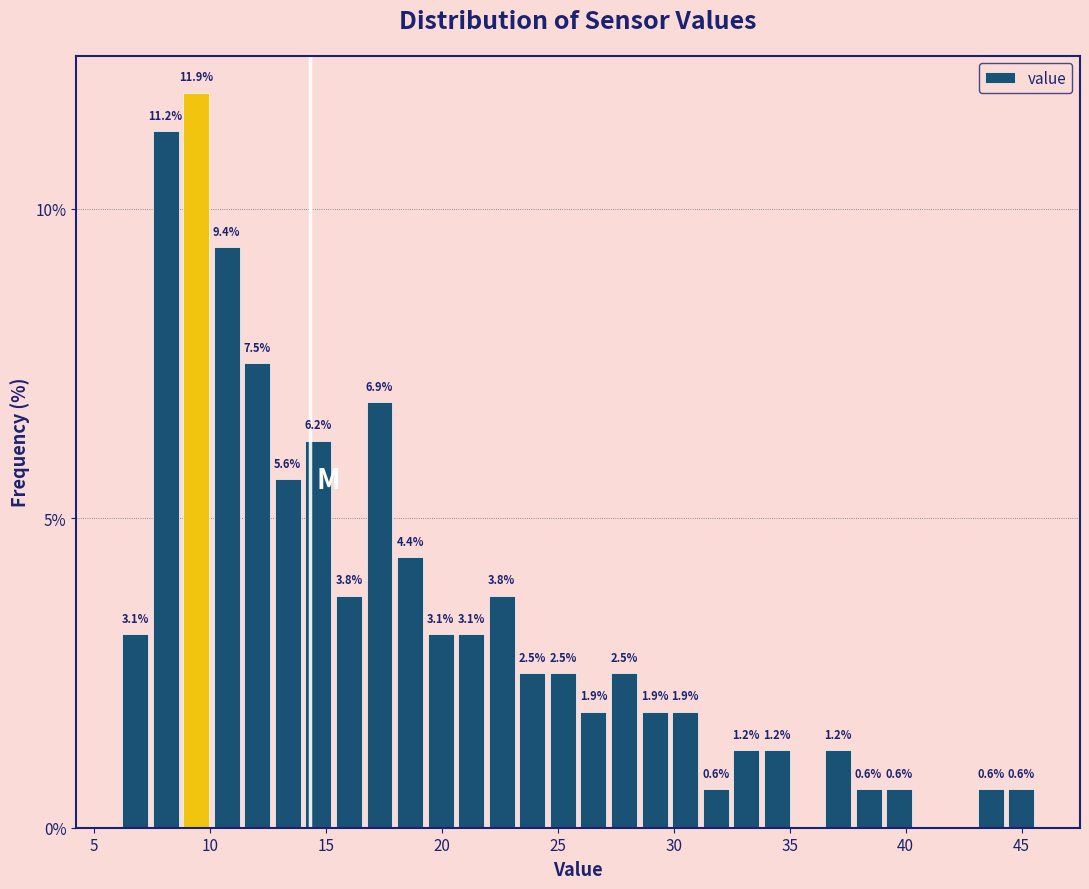

Read against the x-axis, roughly where is the centre of the tallest bar?

9.5